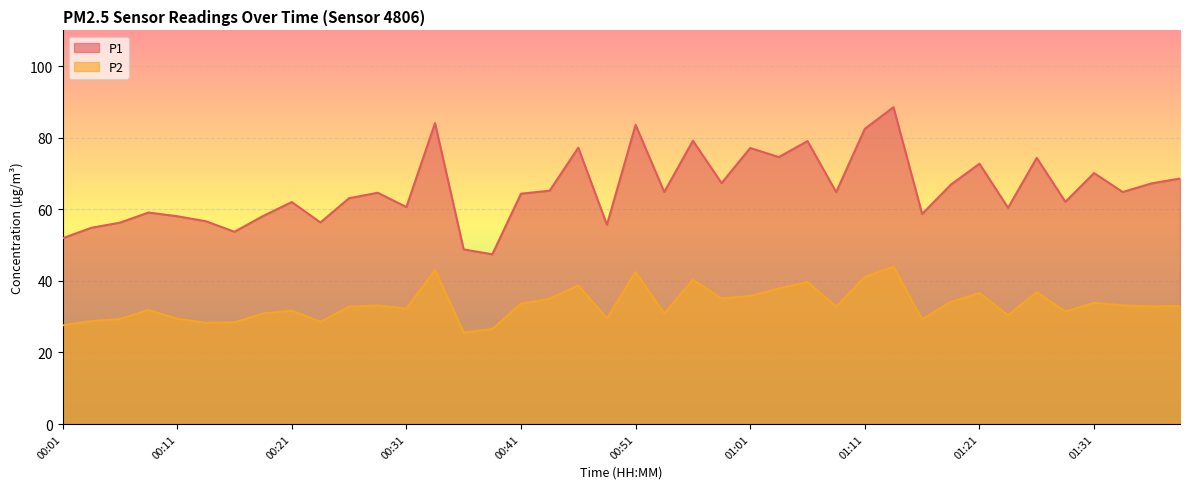

Reading left to right, what are all the values shown in this chart?

P1: 51.9	54.8	56.3	59.1	58.1	56.7	53.7	58.1	62.0	56.3	63.1	64.6	60.6	84.1	48.8	47.4	64.4	65.2	77.2	55.7	83.6	64.8	79.2	67.3	77.1	74.6	79.1	64.8	82.5	88.5	58.7	66.9	72.7	60.4	74.4	62.1	70.1	64.8	67.2	68.6
P2: 27.6	28.8	29.3	31.9	29.4	28.3	28.4	30.9	31.7	28.6	32.8	33.1	32.3	43.0	25.6	26.5	33.7	35.0	38.7	29.5	42.5	30.9	40.3	35.1	35.8	37.9	39.7	32.8	41.1	44.0	29.2	34.1	36.6	30.4	36.9	31.4	33.9	33.2	32.9	33.0